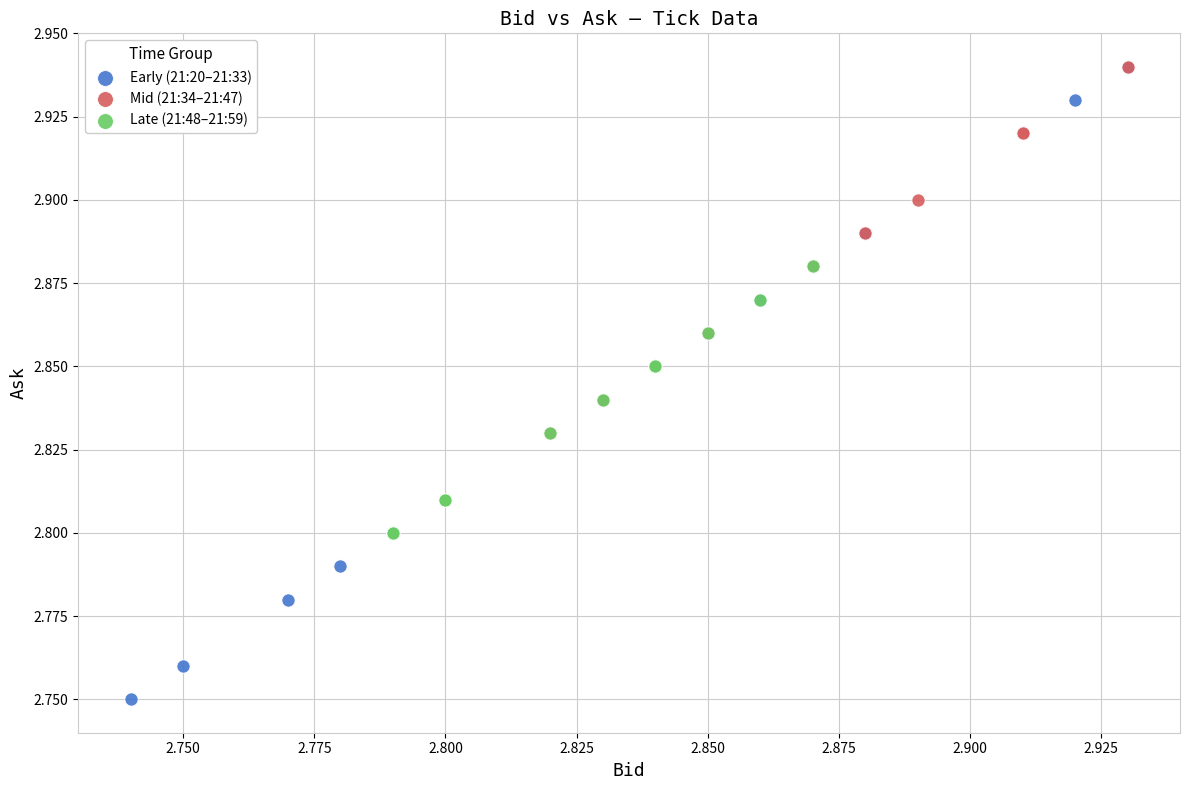

Which series reaches the minimum Y coordinate?

Early (21:20–21:33)